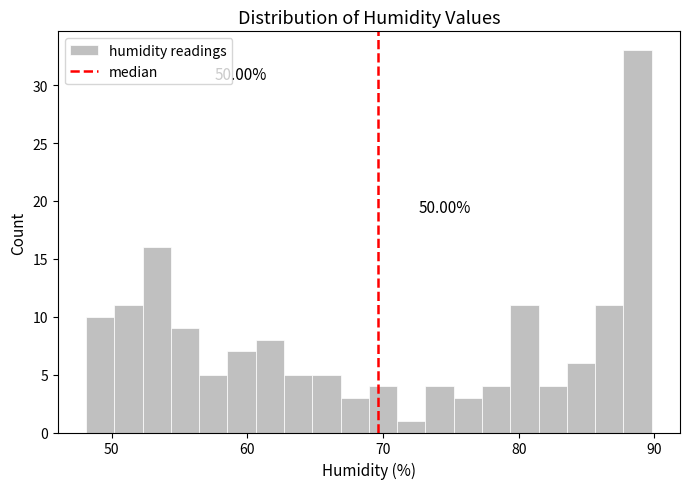

Read against the x-axis, roughly where is the centre of the tallest bar?

89